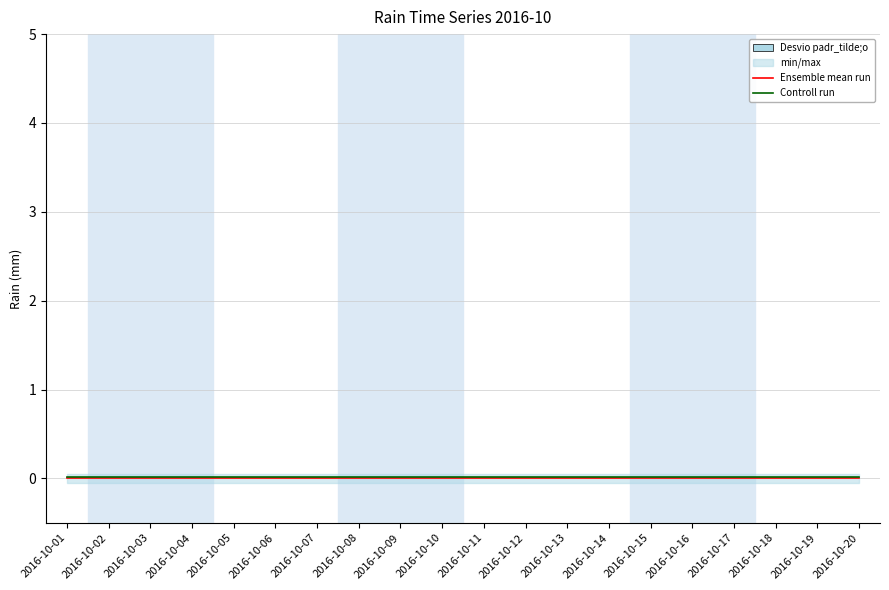

True or false: Ensemble mean run and Controll run intersect in this chart.

False